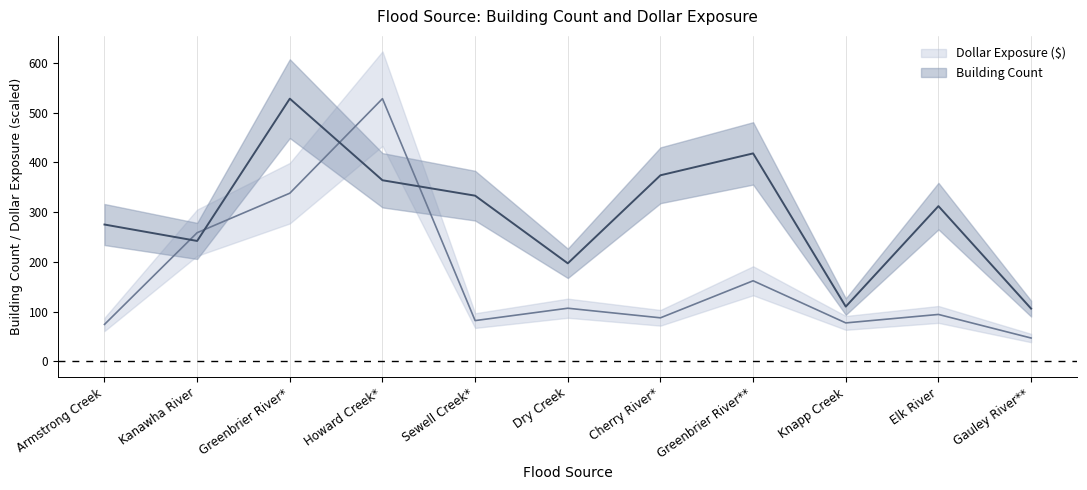

In Dollar Exposure ($), how many points are lower than both neighbors (excluding endpoints)?

3